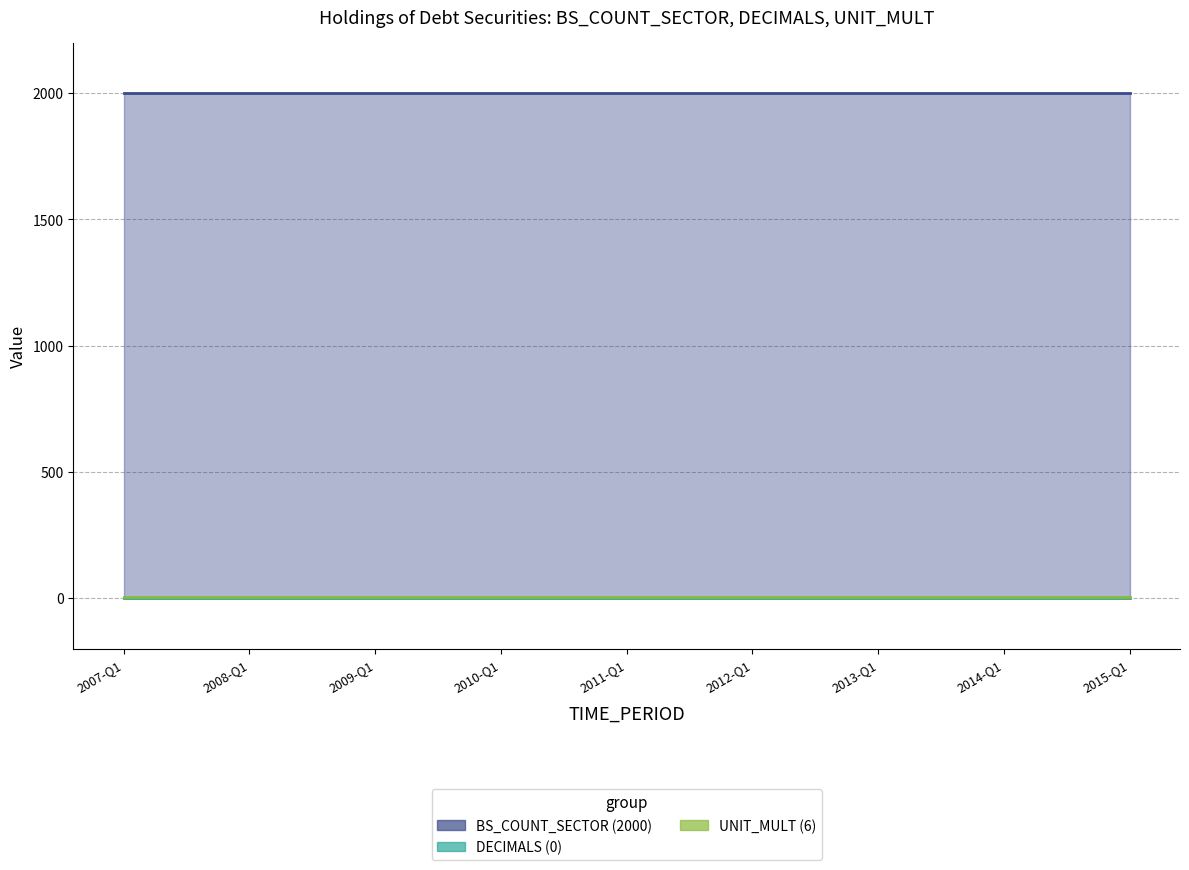

What is the value of the BS_COUNT_SECTOR (2000) point at the 2nd from the left?

2000